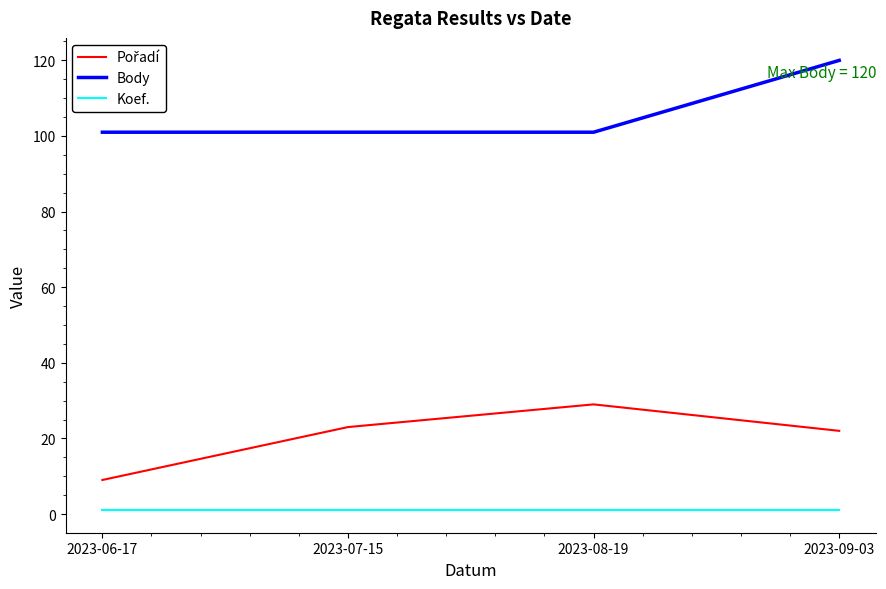

What is the greatest value displayed?

120